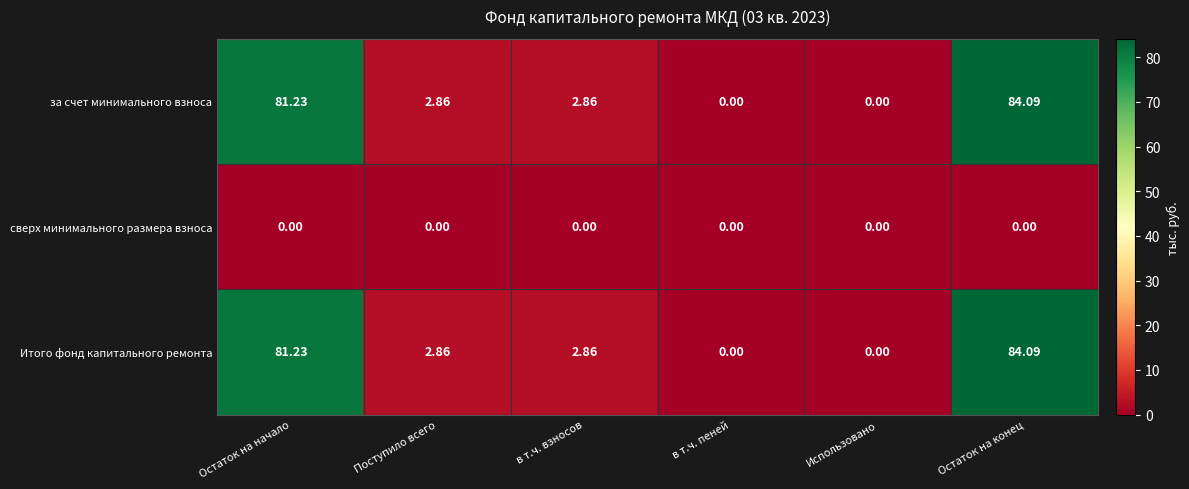

Which category has the highest value across all series?

Остаток на конец